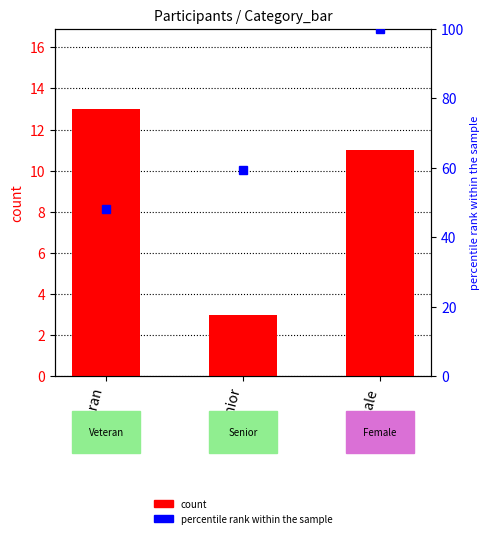

What is the label of the 3rd bar from the right?

Veteran